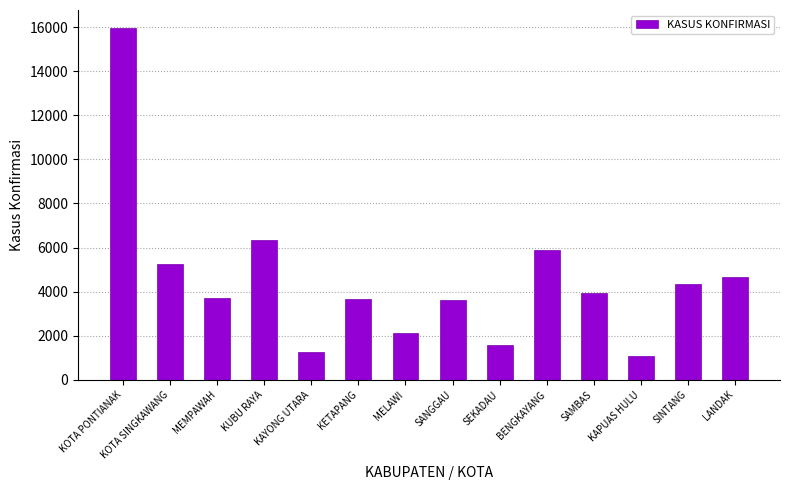

What is the sum of the values at SANGGAU and SEKADAU?

5238